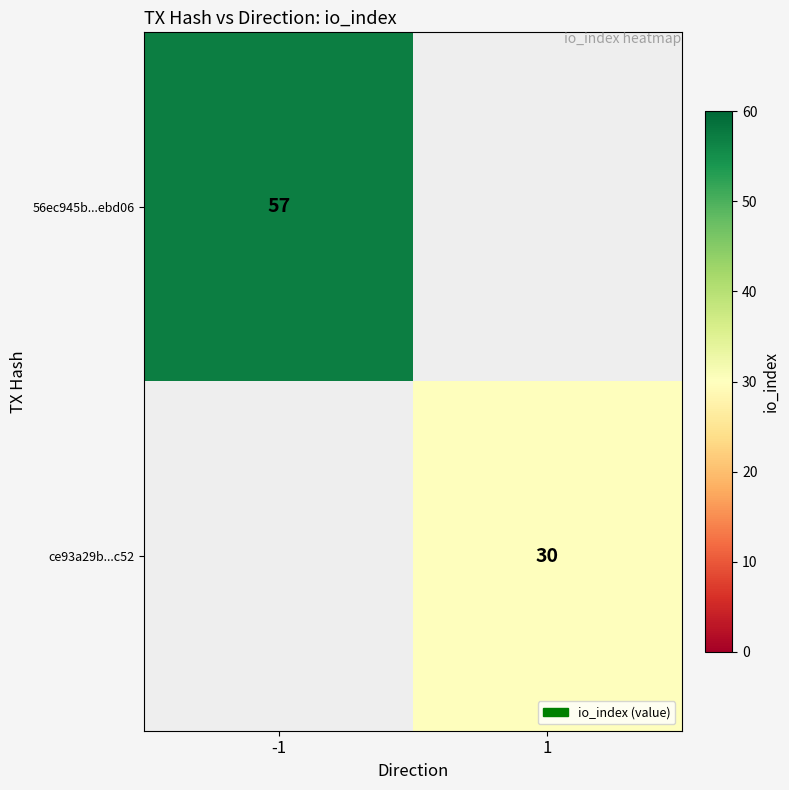

The value of 56ec945b...ebd06 at -1 is 57. True or false?

True